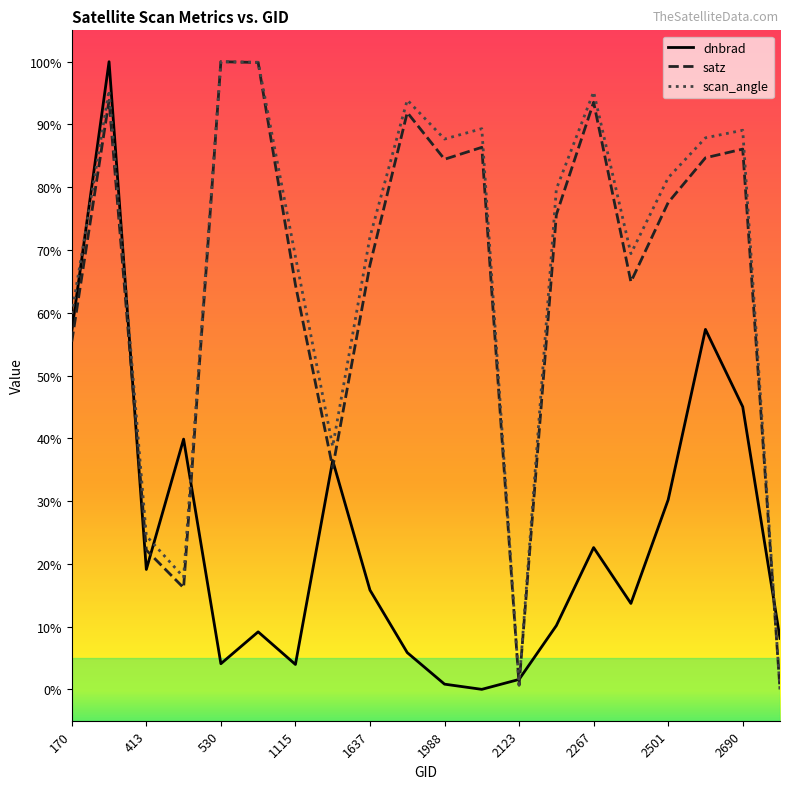

What is the highest value of the dnbrad series?

100.0